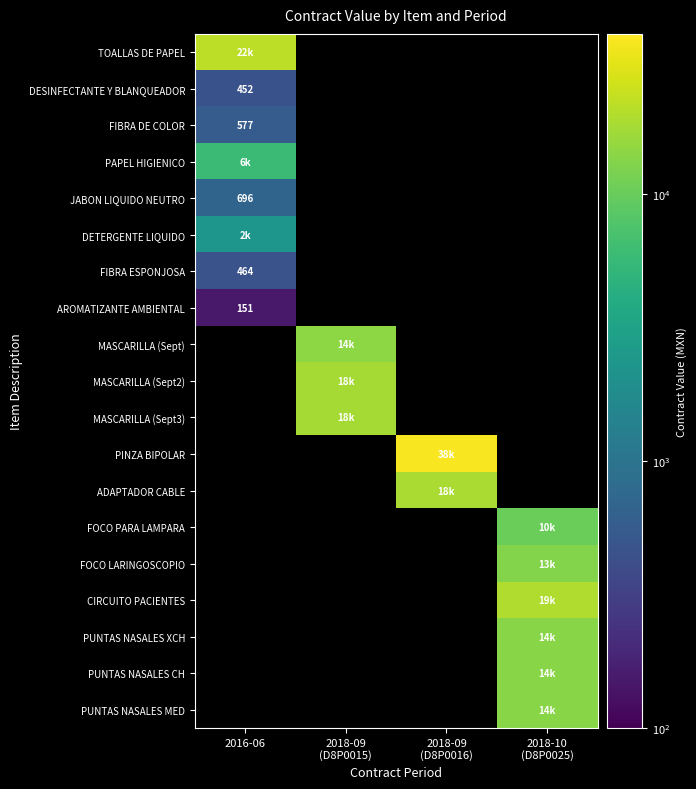

How many positive values does the ADAPTADOR CABLE series have?

1